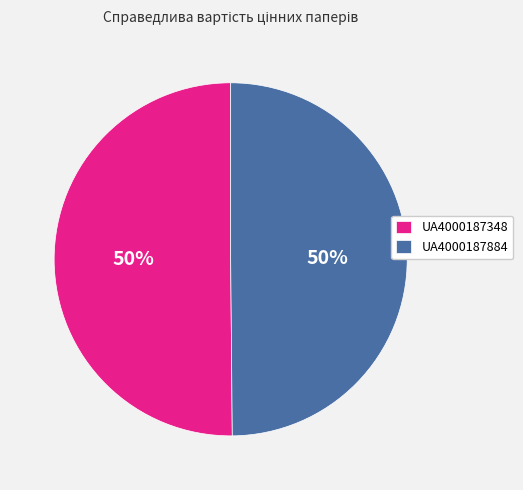

To the nearest percent, what is the average slice percentage?

50%